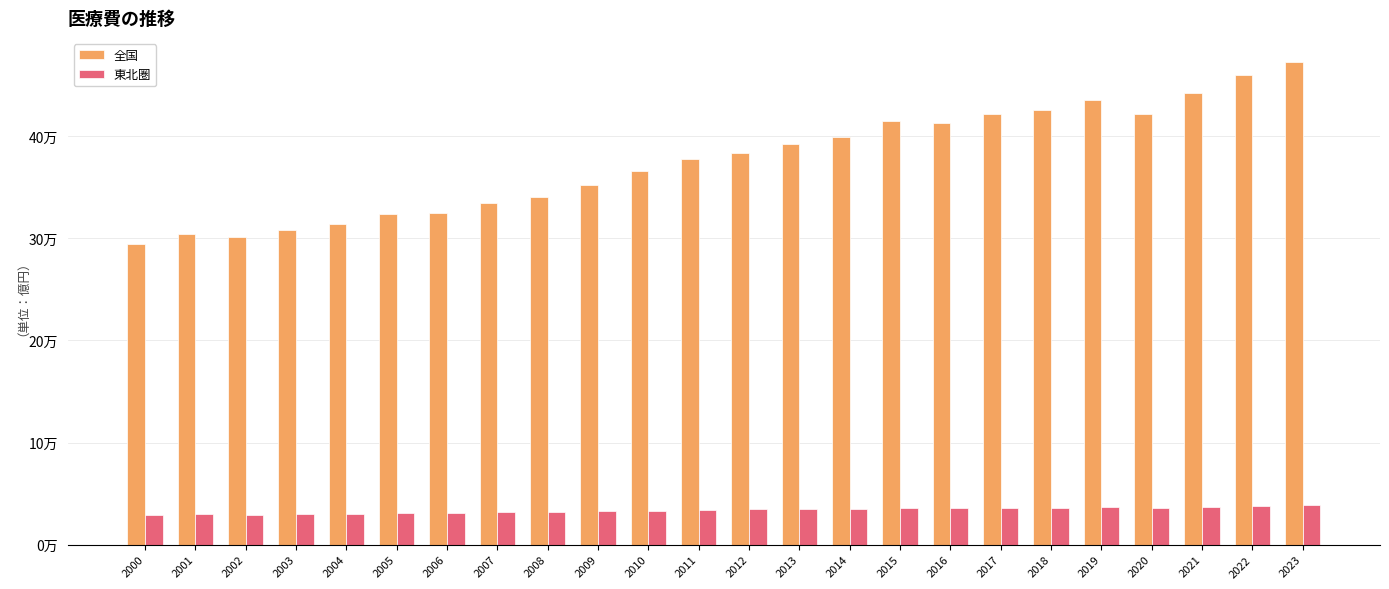

Between 2009 and 2018, which is larger?

2018